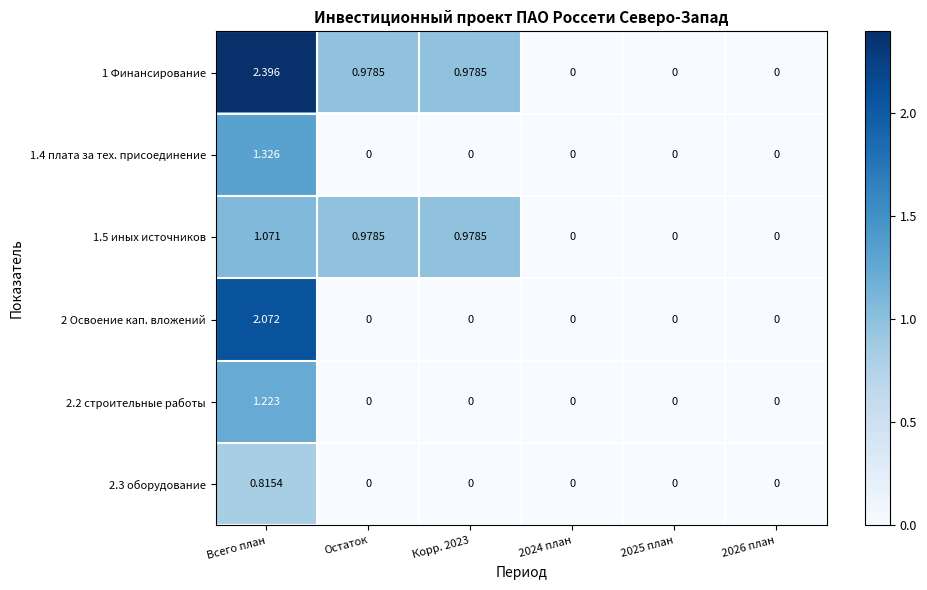

List the series in order of their peak value, lowest first.

2.3 оборудование, 1.5 иных источников, 2.2 строительные работы, 1.4 плата за тех. присоединение, 2 Освоение кап. вложений, 1 Финансирование